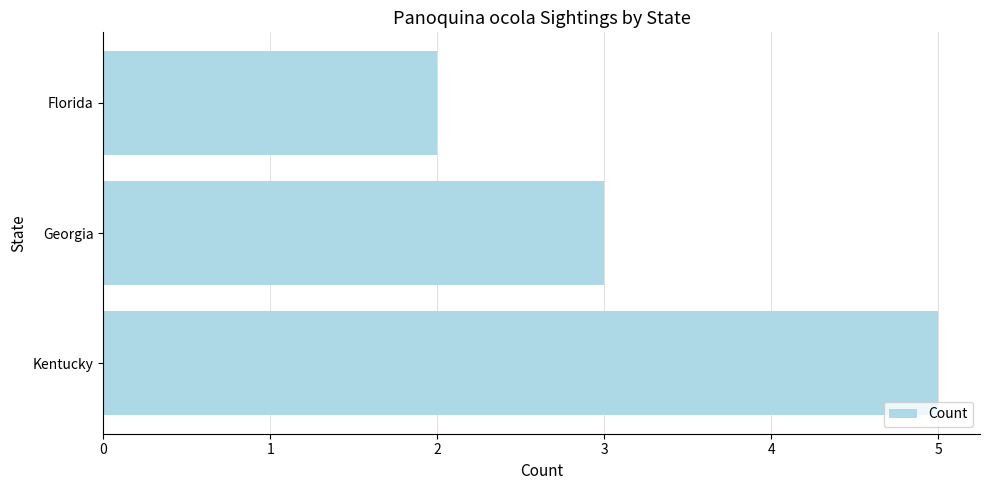

Count the values in the range 2 to 5.

3